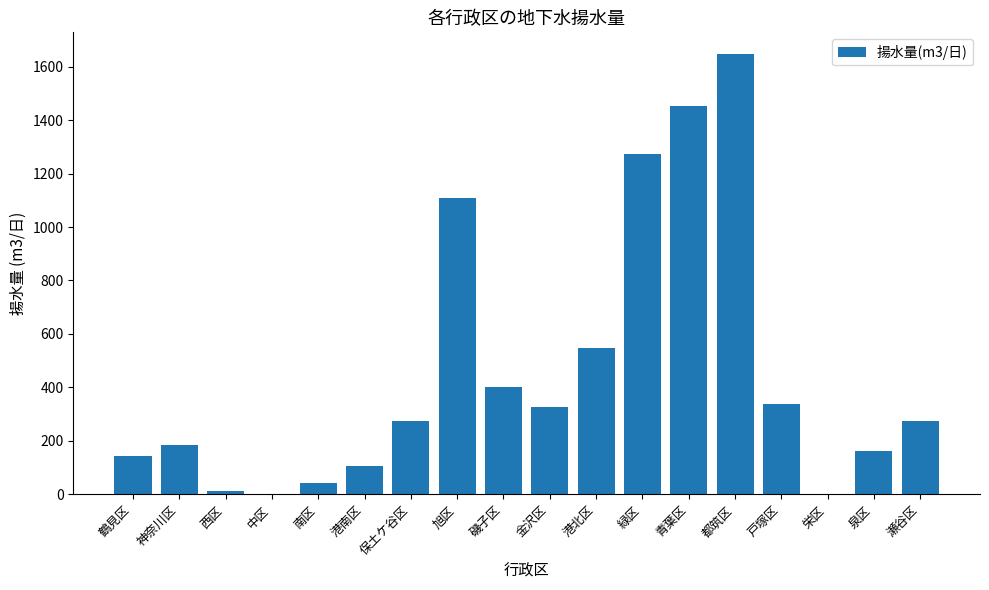

Read the value at 緑区, to the nearest 50.

1250